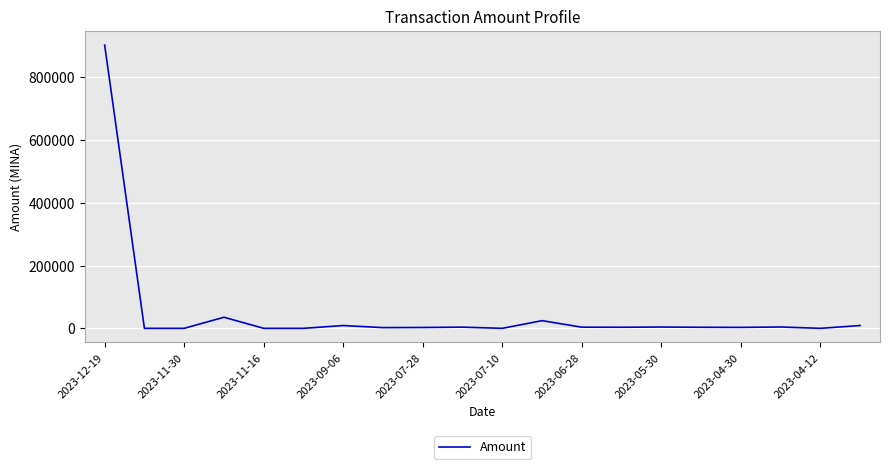

What is the difference between the maximum and minimum values?

902499.0